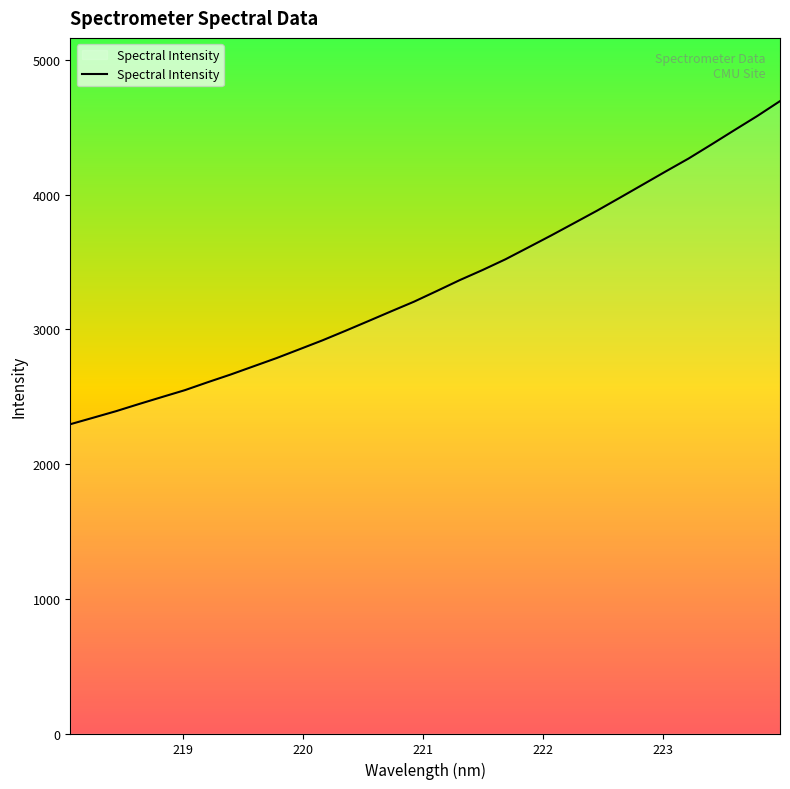

What is the difference between the maximum and minimum values?

2399.1